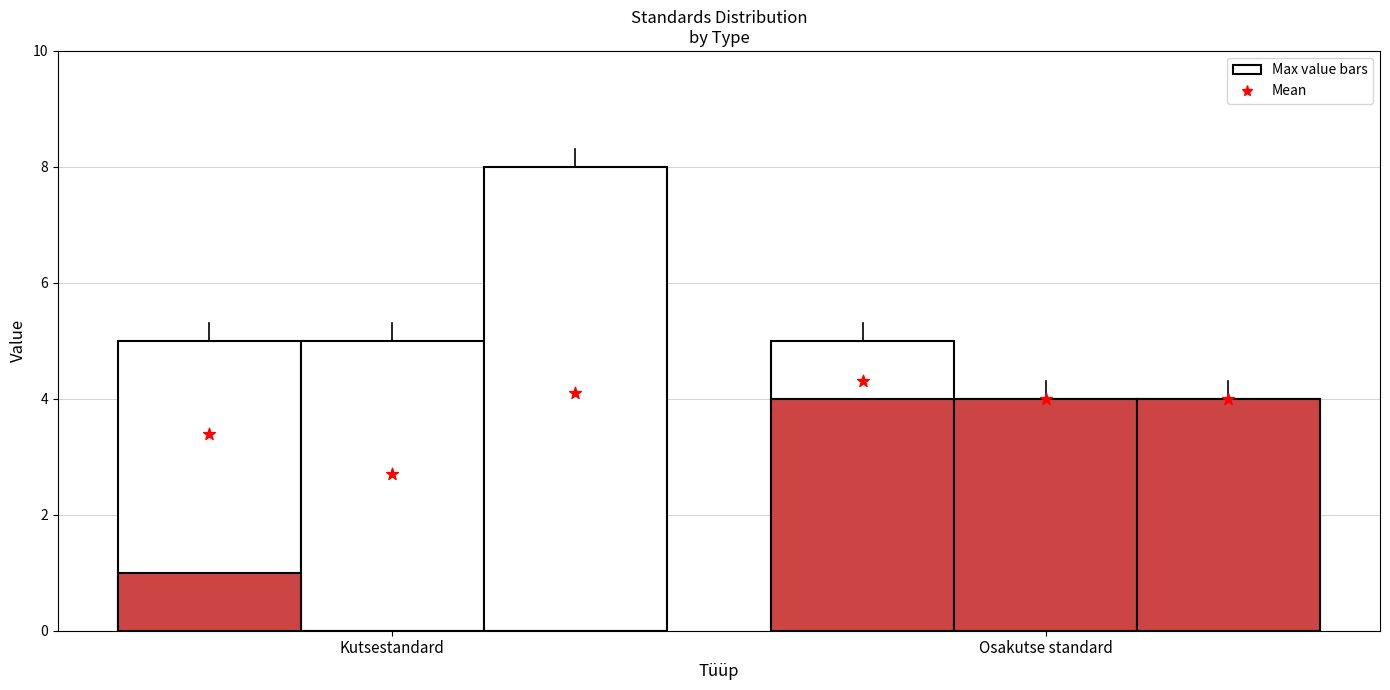

At which category is the sum across all series the highest?

Kutsestandard